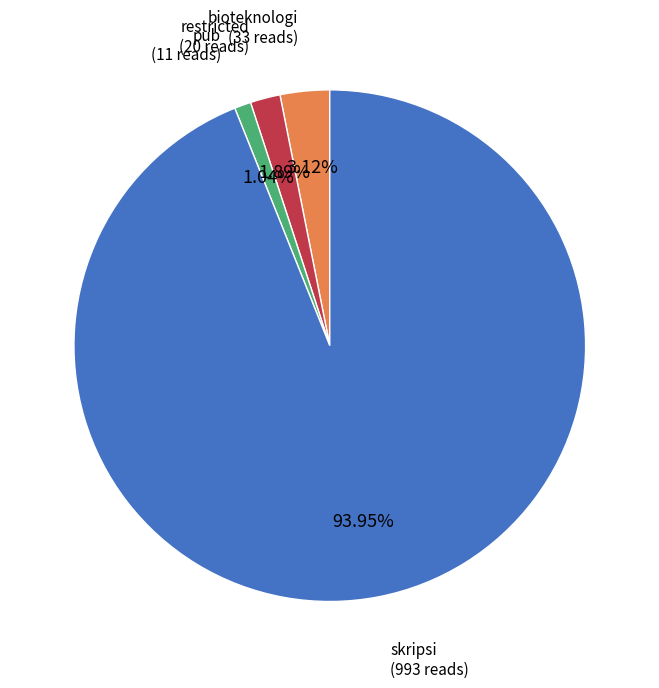

Is there any slice that represents more than half of the pie?

Yes